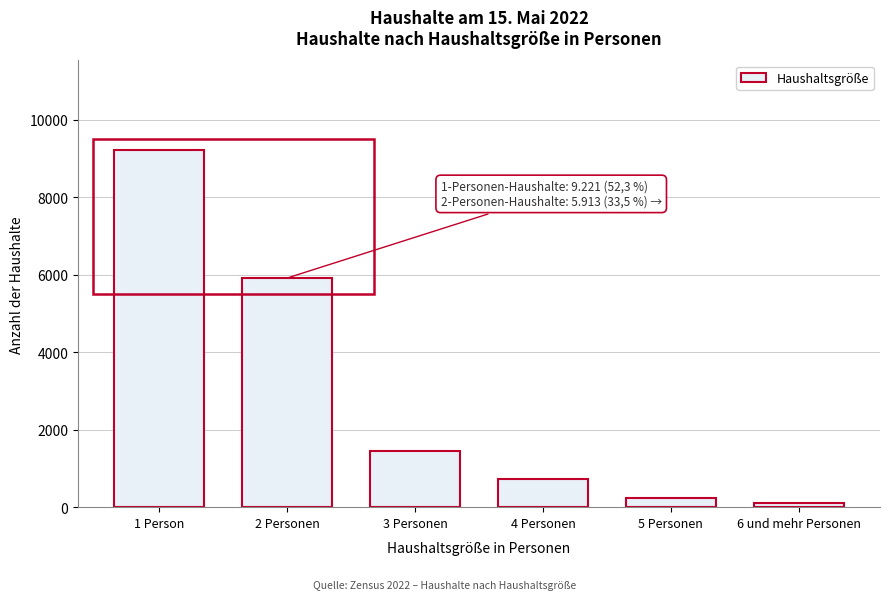

Reading left to right, list all the values displayed in this chart.

9221	5913	1443	725	232	98